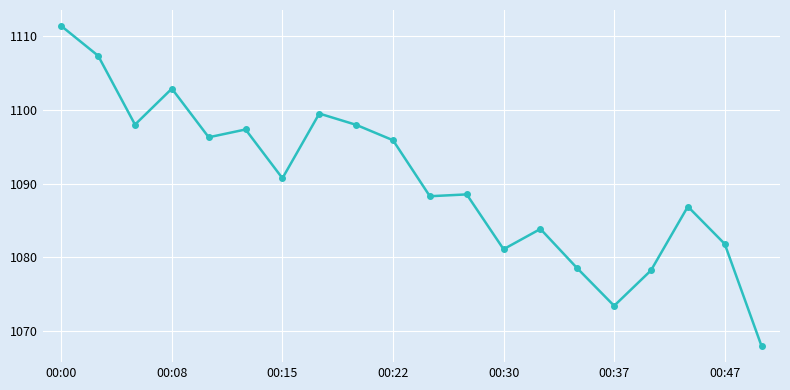

What is the average value?

1090.3